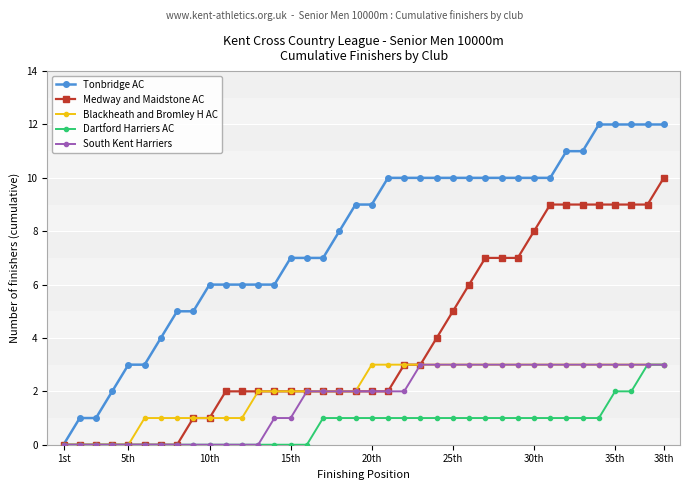

Which series has the largest total across all categories?

Tonbridge AC